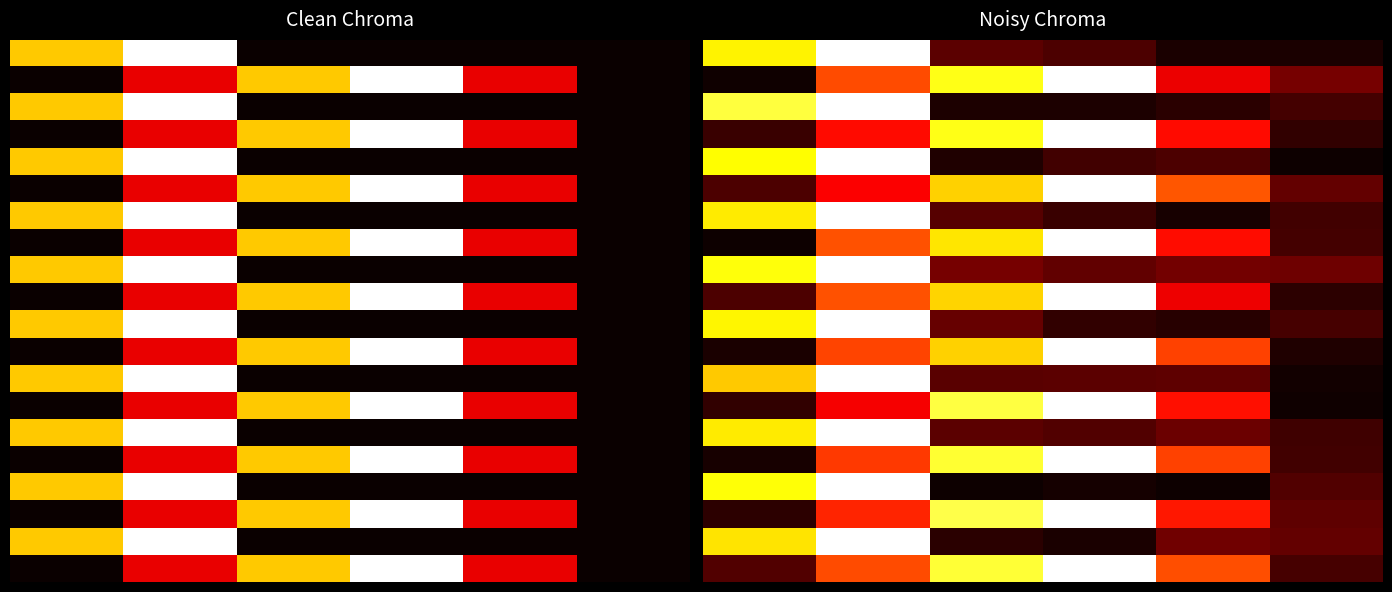

What is the spread (max minus min) of values at 5?

0.5